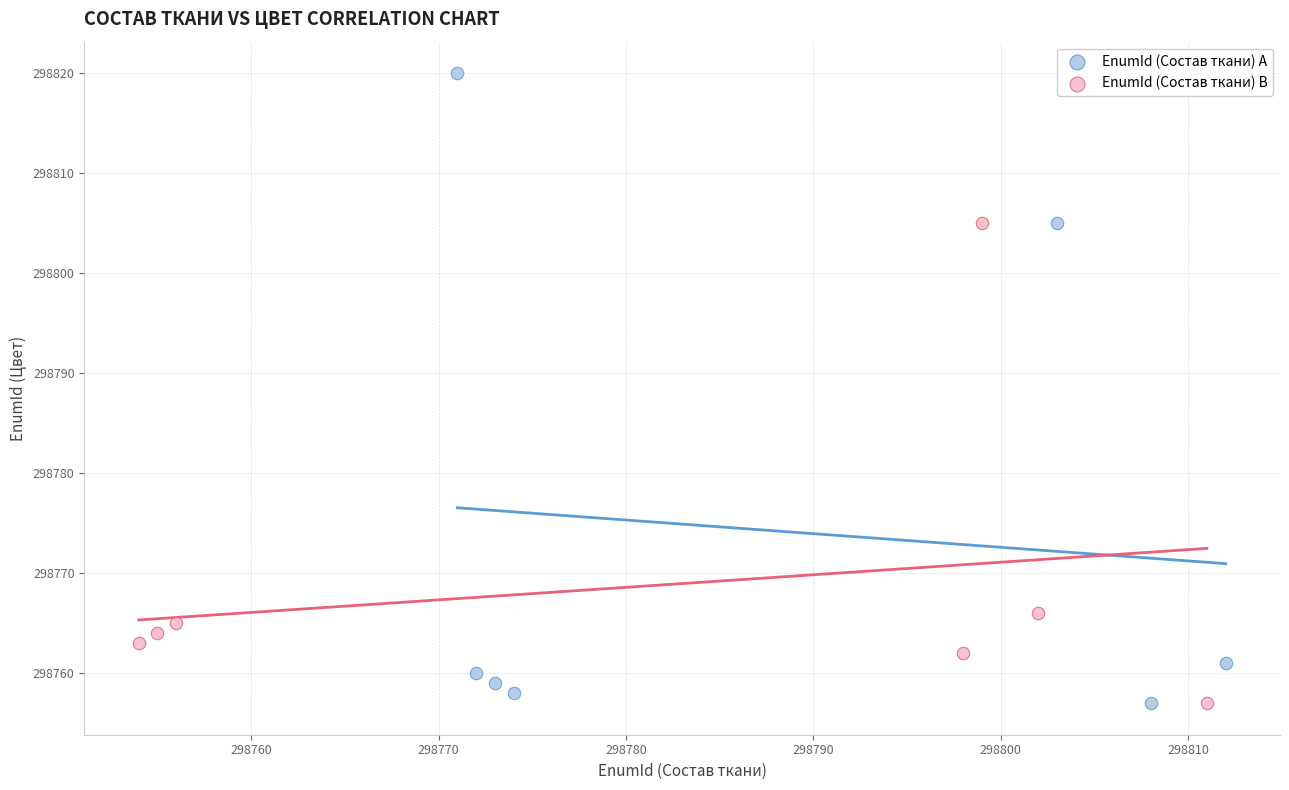

Which series has the largest Y range (max minus min)?

EnumId (Состав ткани) A